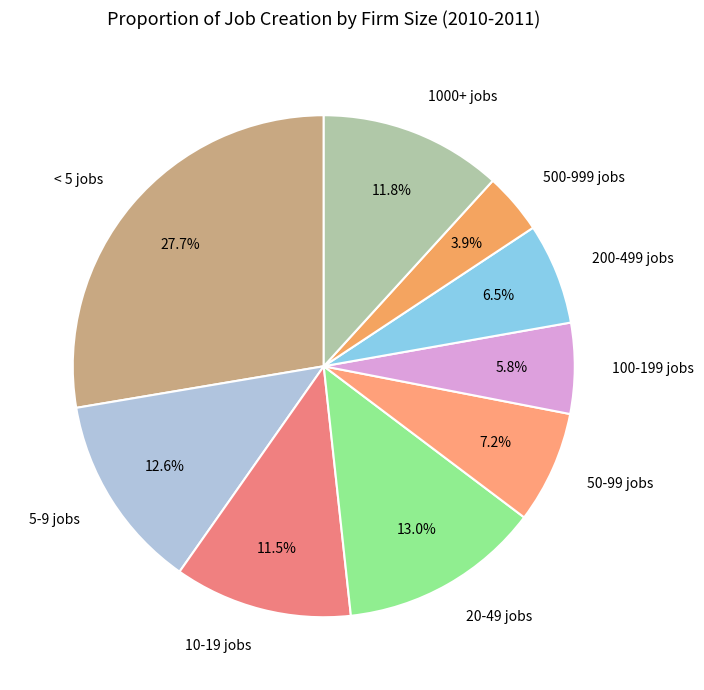

What percentage is the 1000+ jobs slice, to the nearest percent?

12%